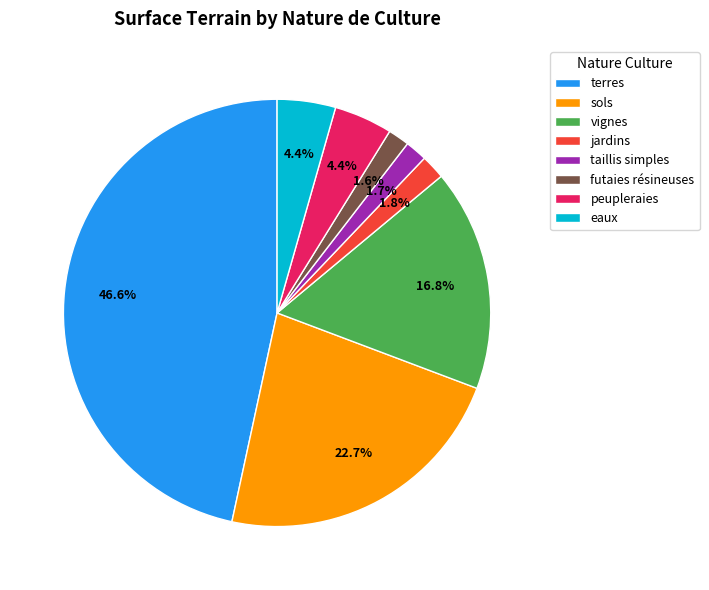

Combined, do taillis simples and eaux account for over 50%?

No